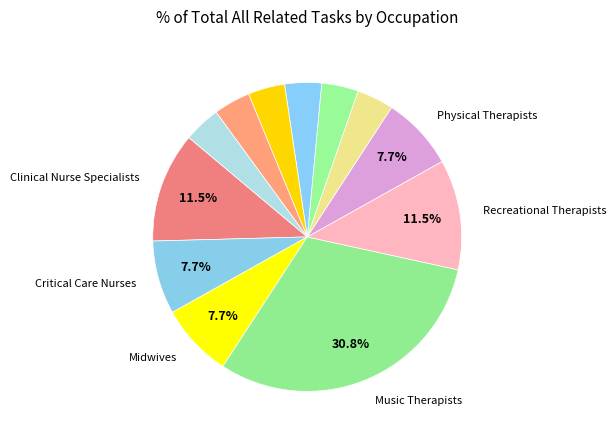

Is there a majority slice in this chart?

No